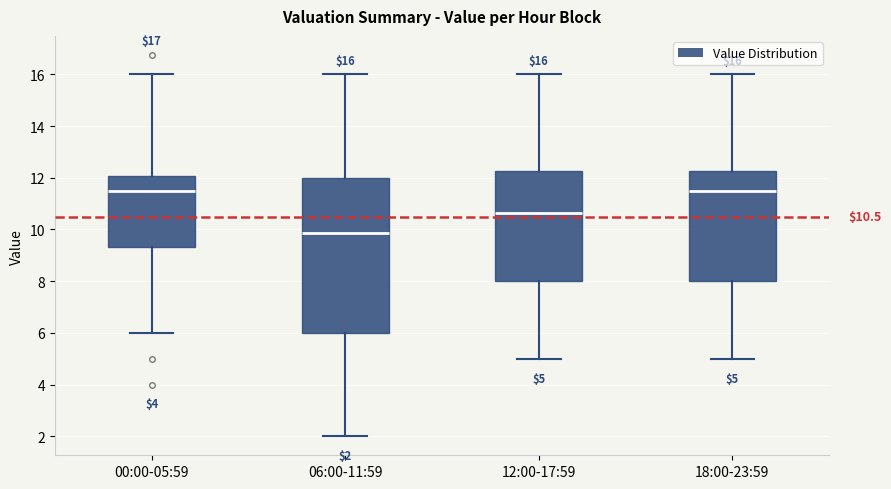

Which box has the lowest median line?

06:00-11:59